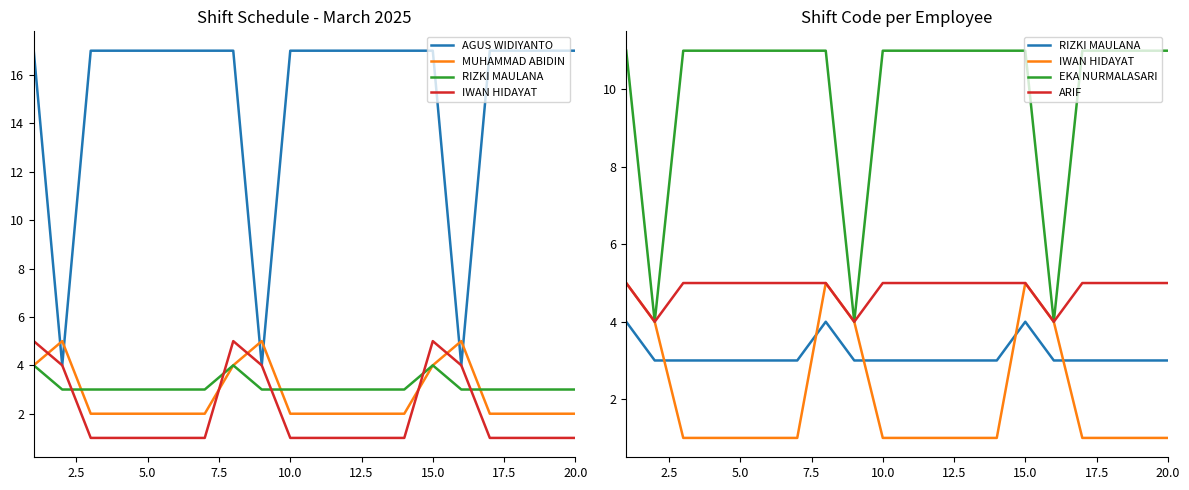

What is the maximum value shown in the chart?

17